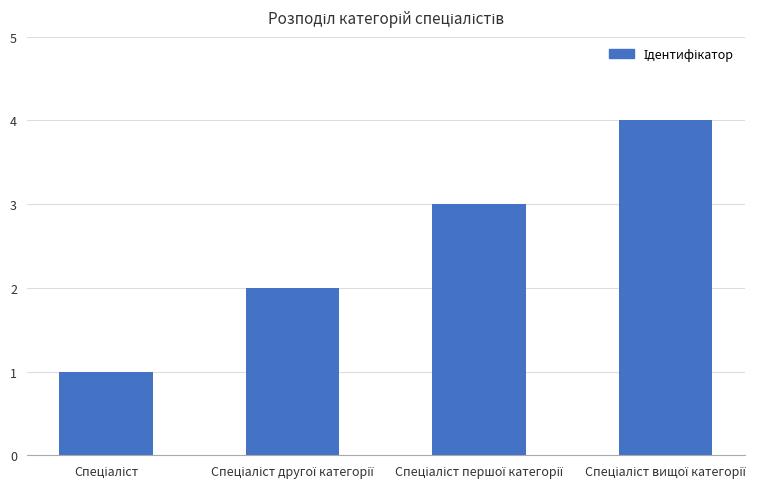

What is the difference between the maximum and minimum values?

3